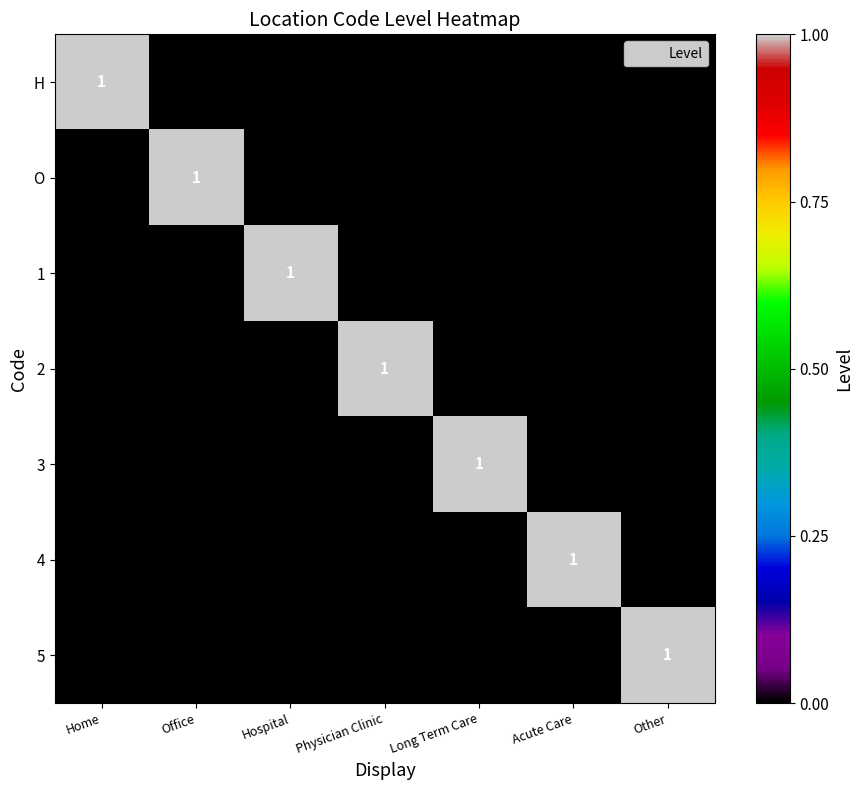

True or false: 2 has a value of 2 at Physician Clinic.

False